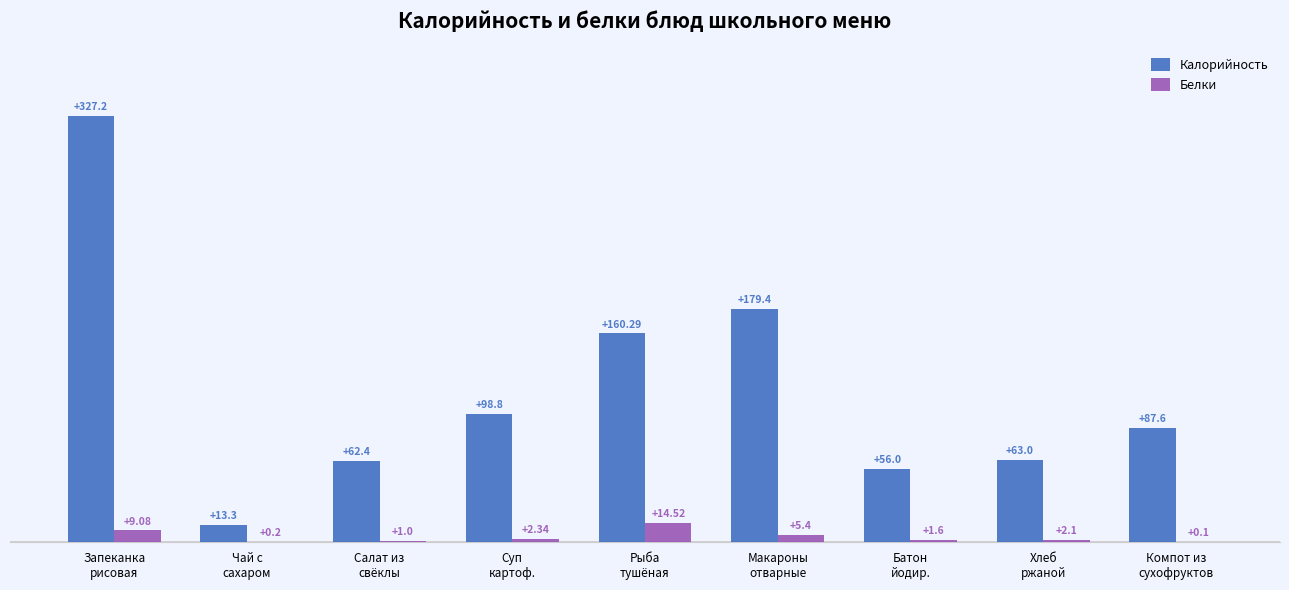

Which category has the highest value in the Белки series?

Рыба
тушёная